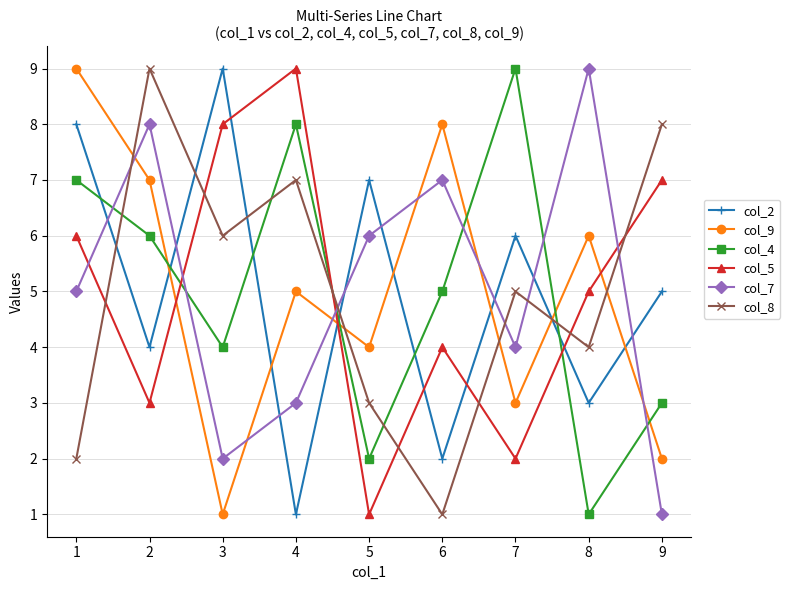

Does the chart display data point markers on the line(s)?

Yes